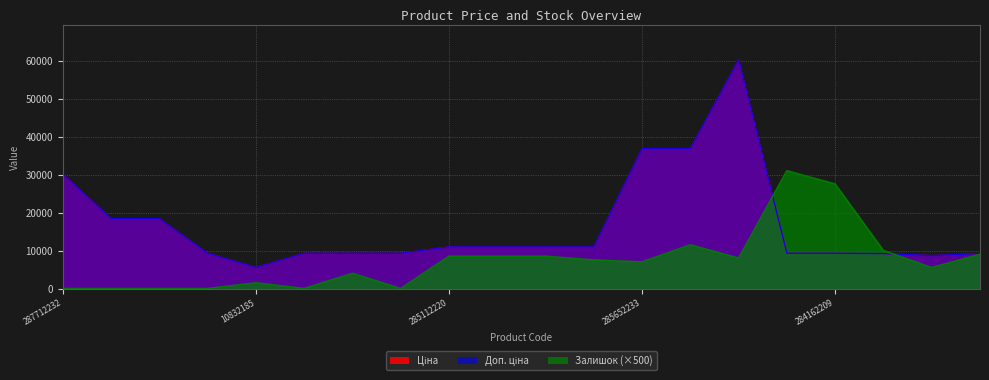

Read the Залишок value at 285112220.

8500.0